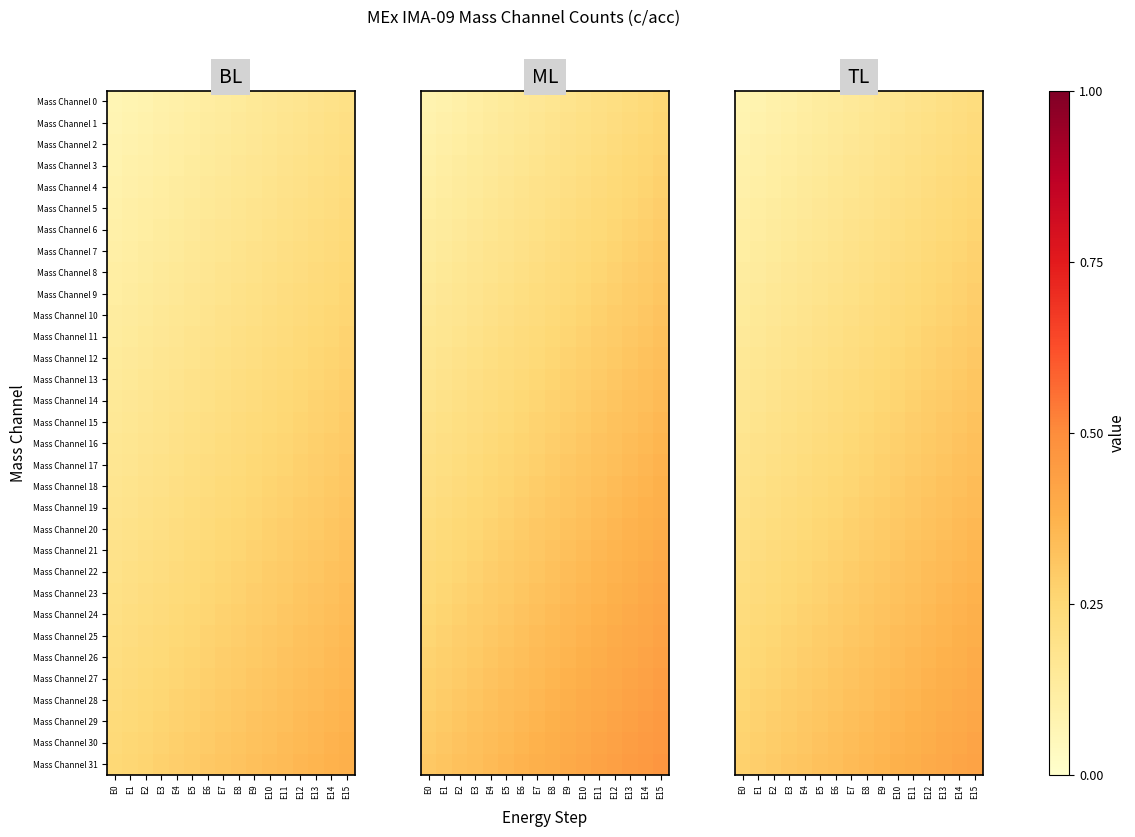

Which has a higher value, E15 or E6?

E15